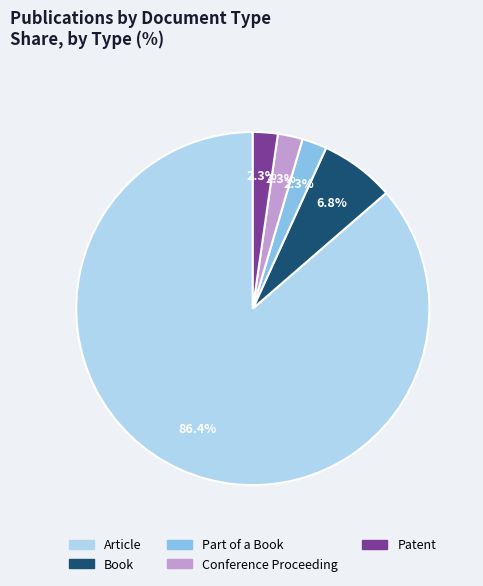

To the nearest percent, what is the combined percentage of Book and Part of a Book?

9%